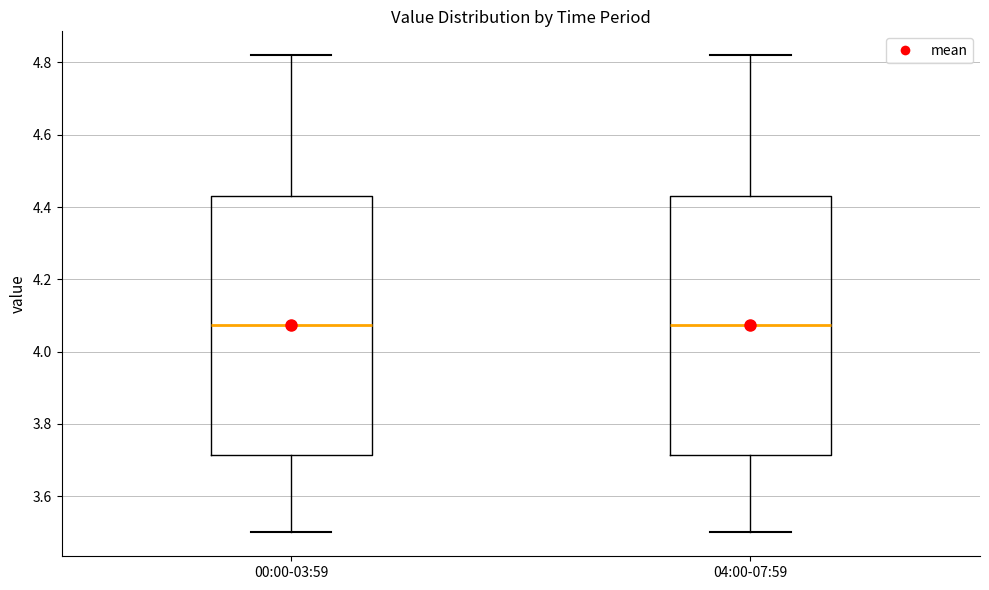

Reading left to right, read every box against the y-axis: the position of its median line, the range the box covers, and the ends of its whiskers. The values are not printed on the chart, so give them approximately, as read against the axis.

00:00-03:59: median 4.08, box 3.72 to 4.44, whiskers 3.50 to 4.82
04:00-07:59: median 4.08, box 3.72 to 4.44, whiskers 3.50 to 4.82